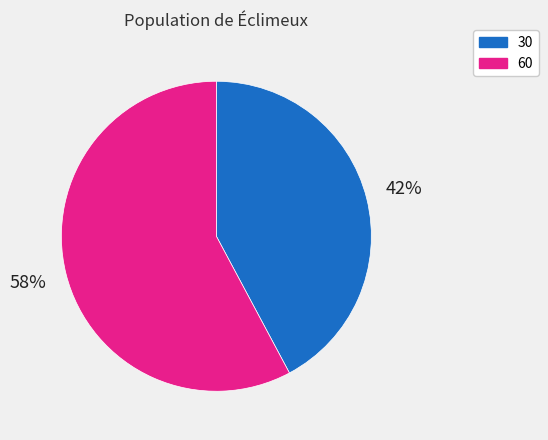

Which category has the biggest portion of the pie?

60